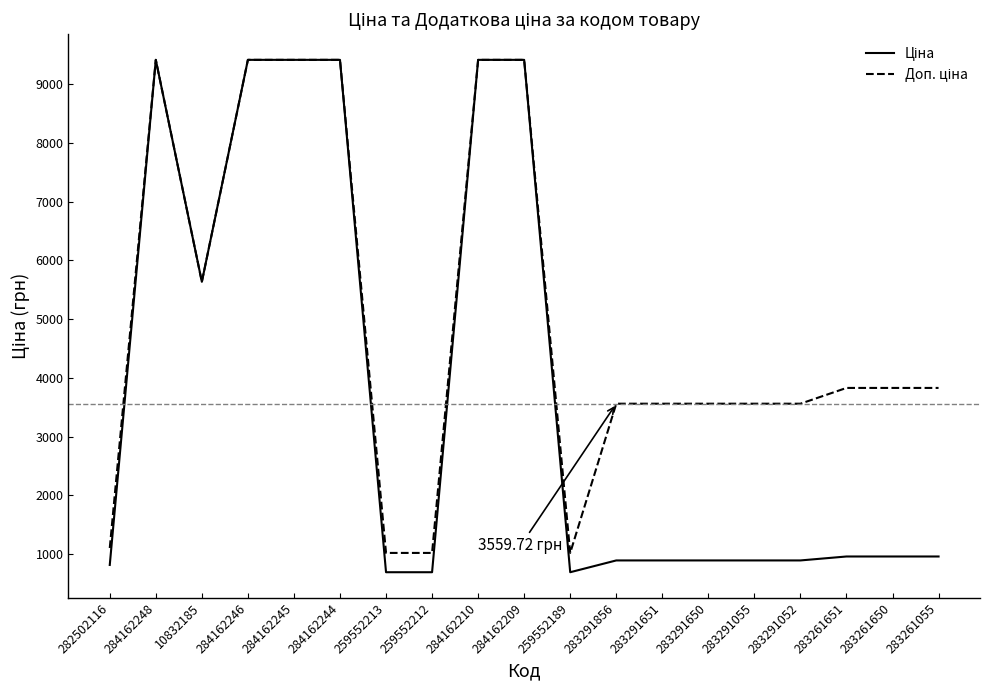

What is the total value across all series at 284162246?

18833.7